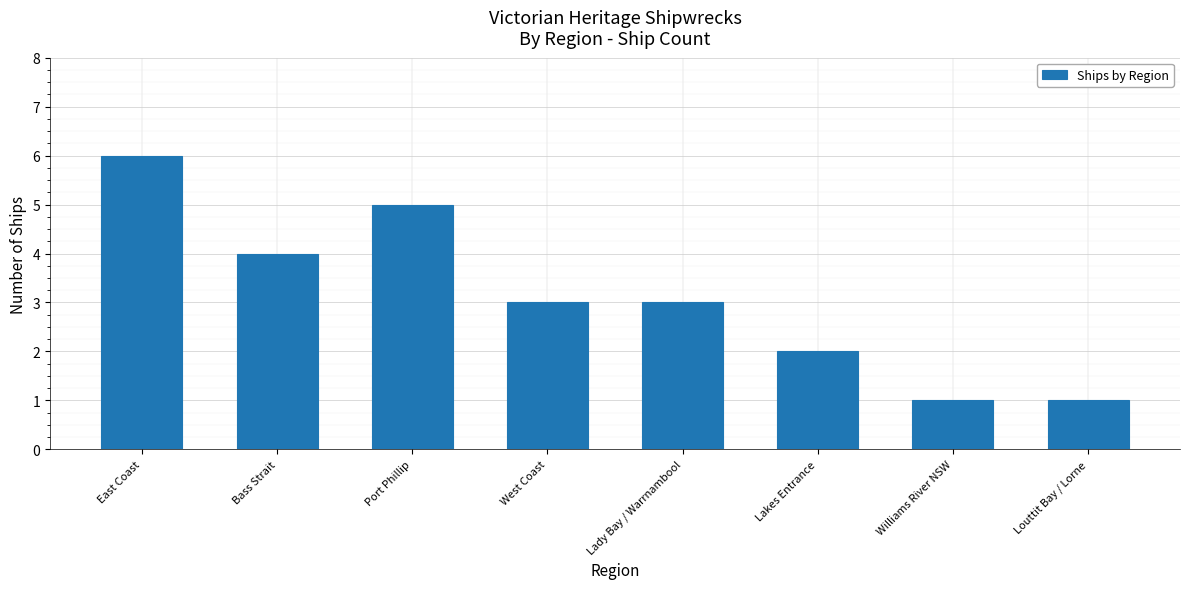

The value at Lakes Entrance is 2. True or false?

True